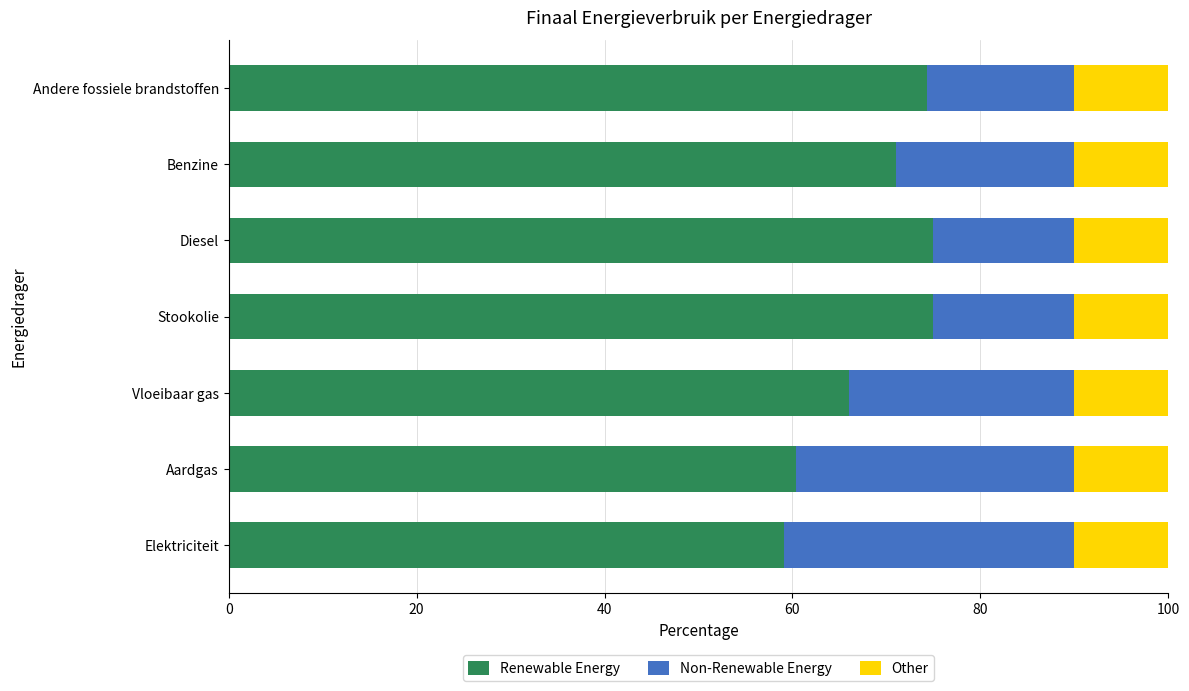

What is the difference between the Renewable Energy values at Vloeibaar gas and Stookolie?

9.0